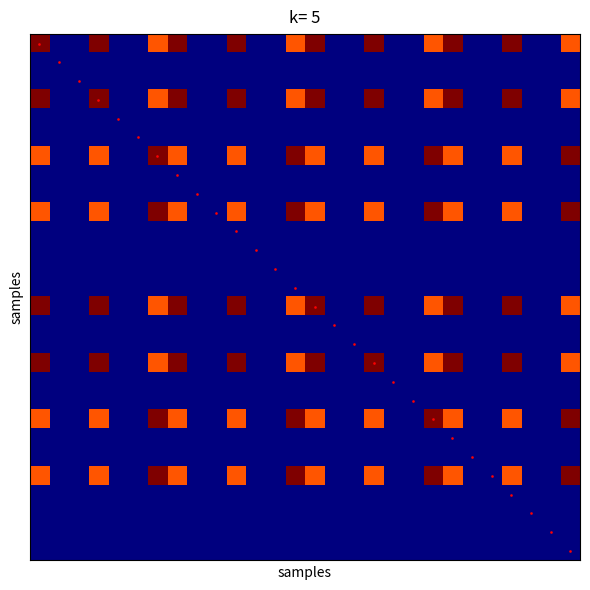

What is the greatest value displayed?

1.0